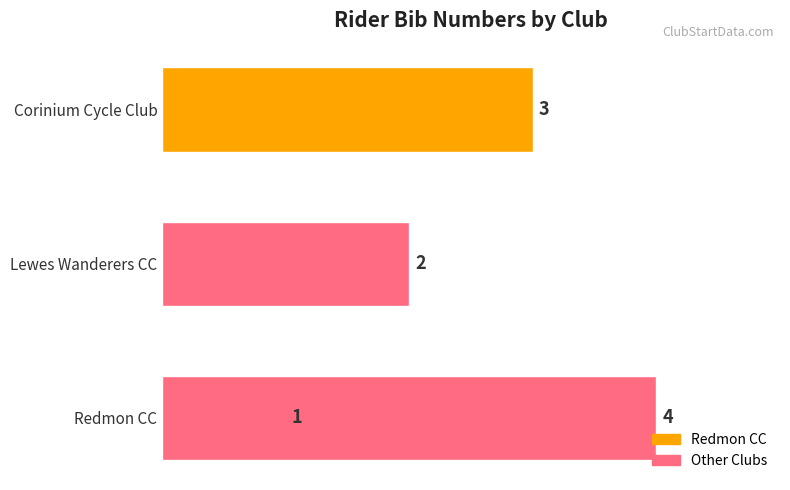

How many values are between 2 and 4?

3